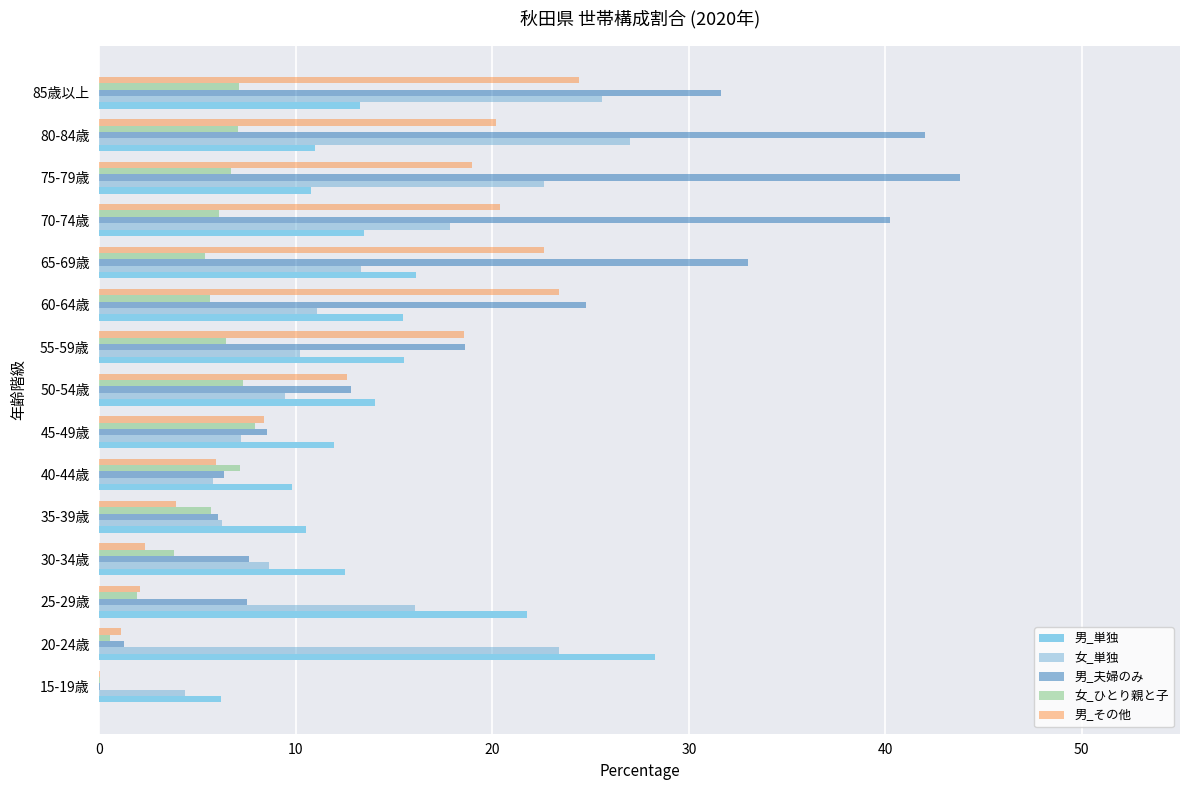

At which category does the chart reach its peak across all series?

75-79歳